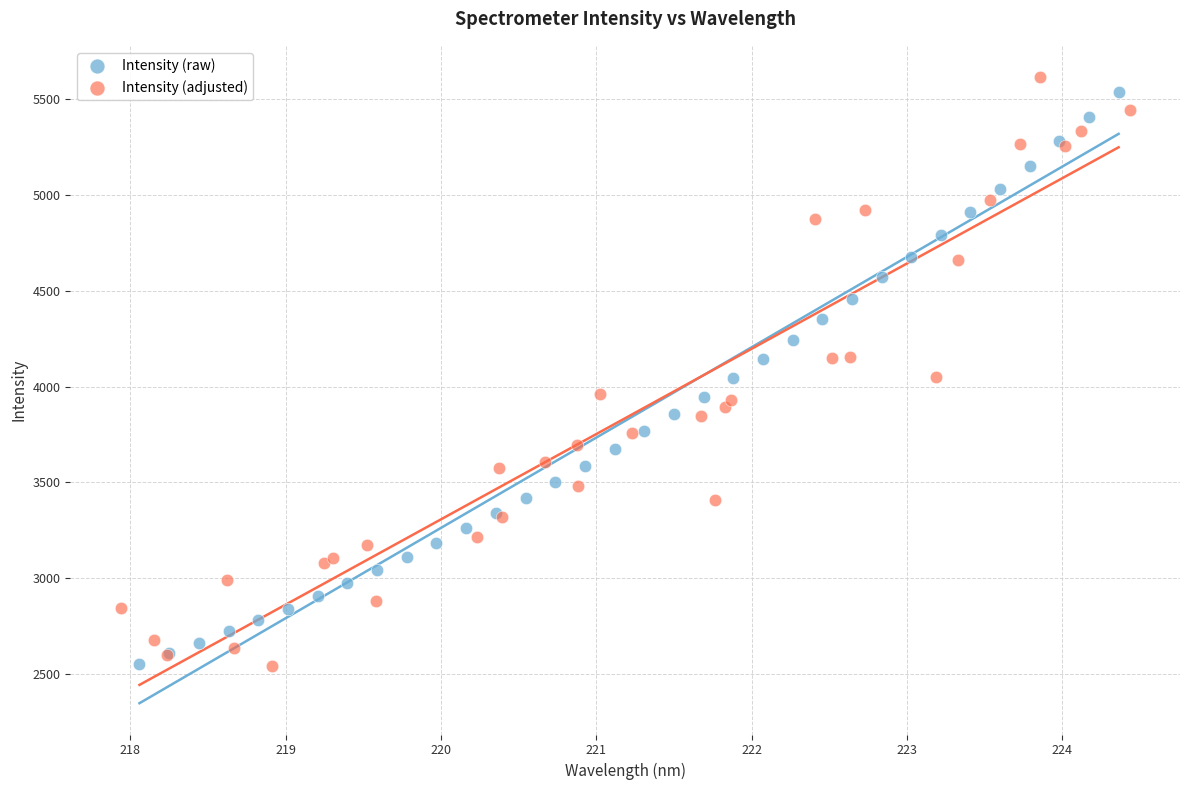

What are all the series names shown in the legend?

Intensity (raw), Intensity (adjusted)